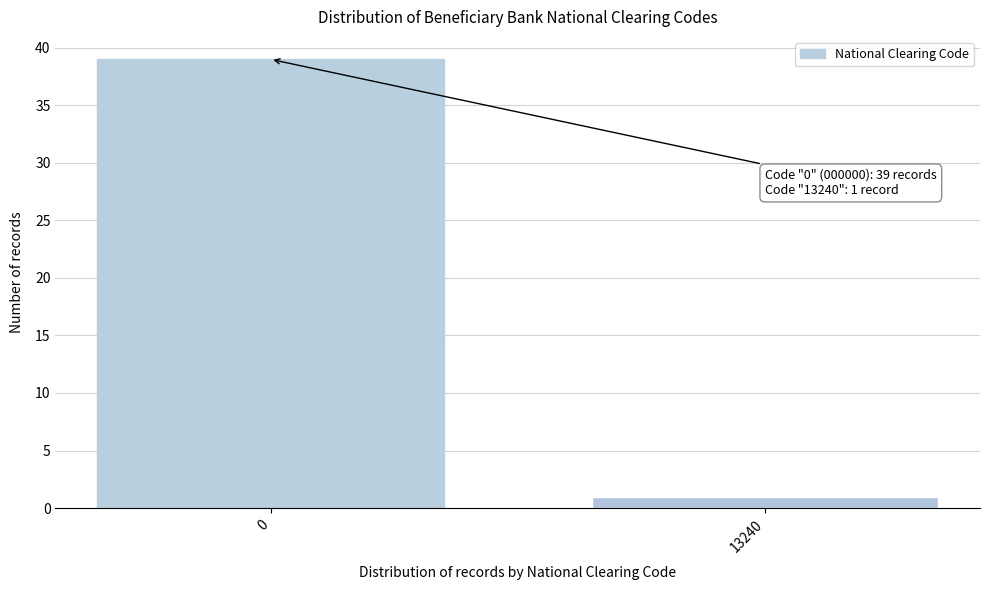

Reading left to right, what are all the values shown in this chart?

0=39	13240=1